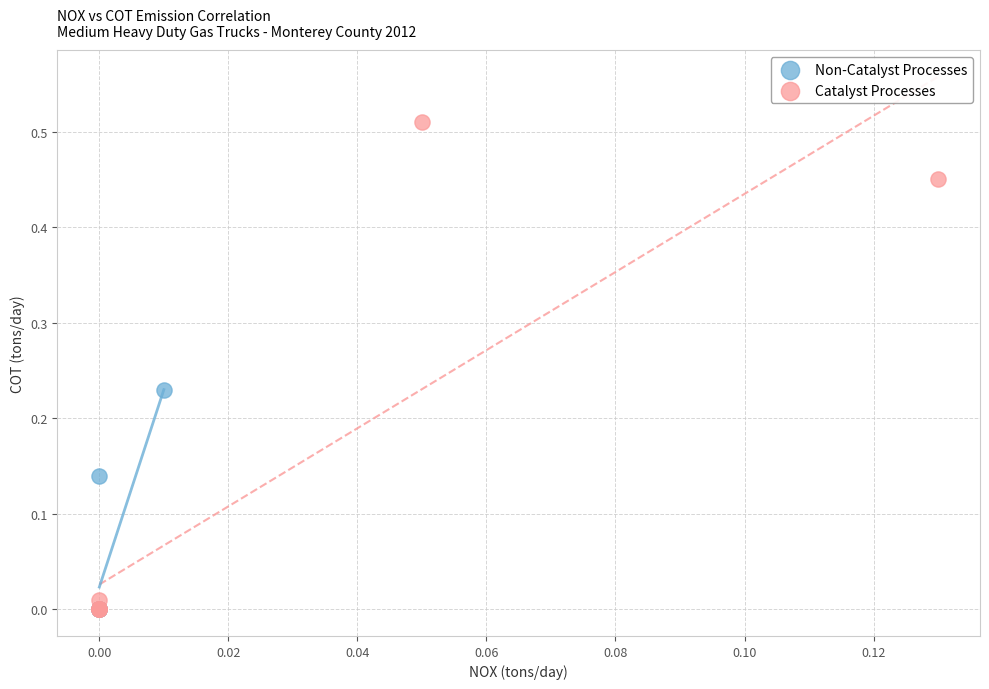

Which series contains the highest Y value?

Catalyst Processes